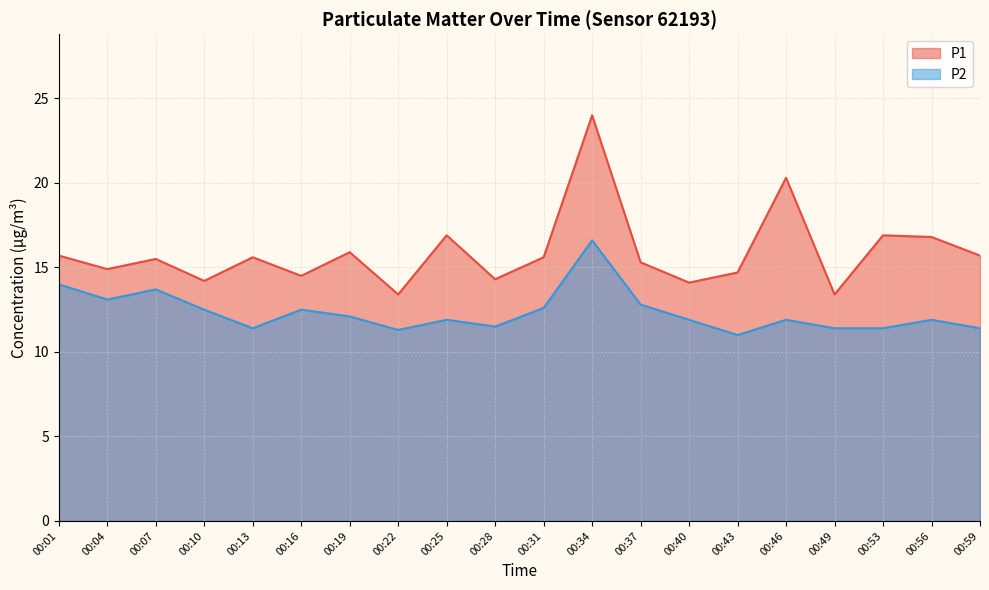

What is the total value across all series at 00:22?

24.7